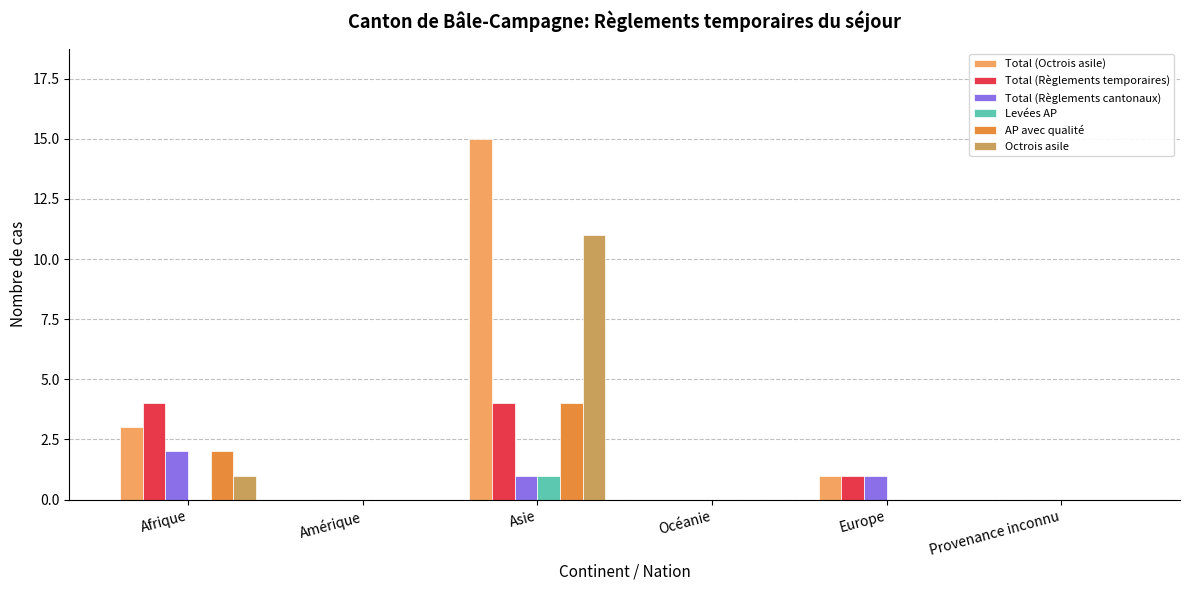

What is the sum of all Octrois asile values?

12